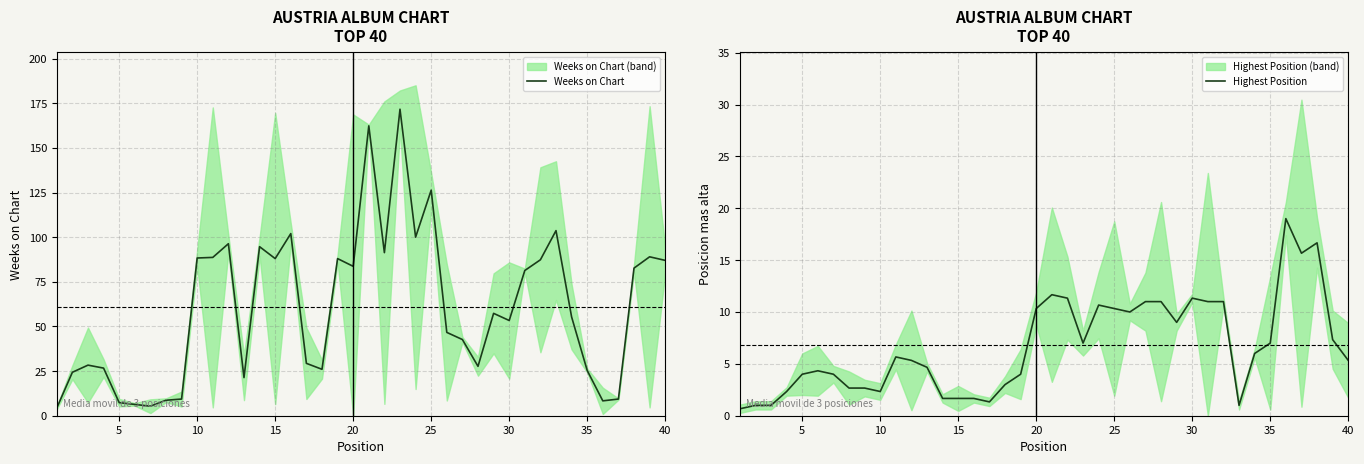

What value does the Weeks on Chart series have at 15?

88.0